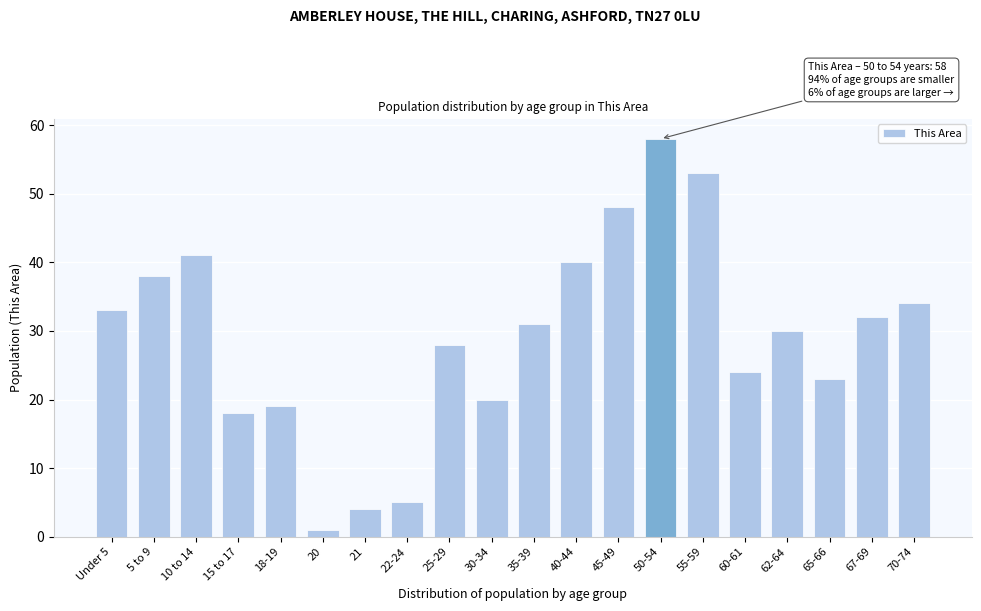

Reading right to left, list all the values displayed in this chart.

34	32	23	30	24	53	58	48	40	31	20	28	5	4	1	19	18	41	38	33